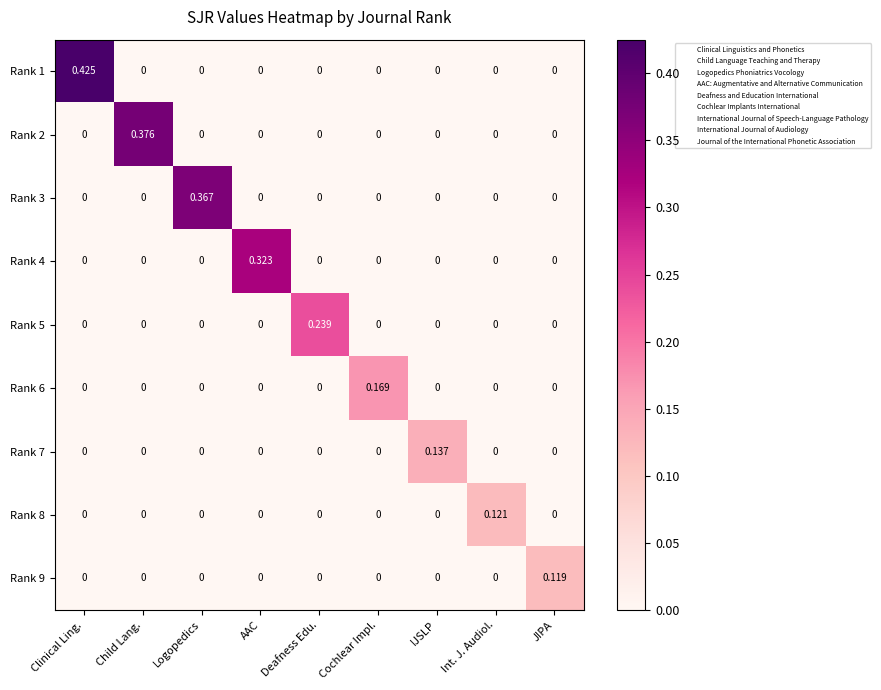

At which label does Rank 1 reach its peak?

Clinical Ling.